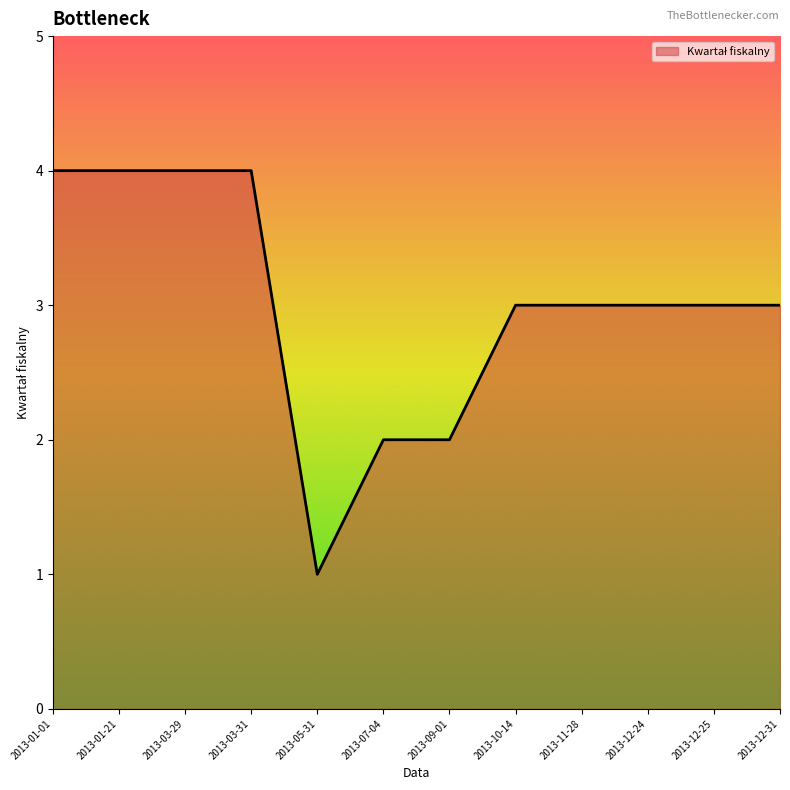

Between 2013-11-28 and 2013-01-01, which is larger?

2013-01-01